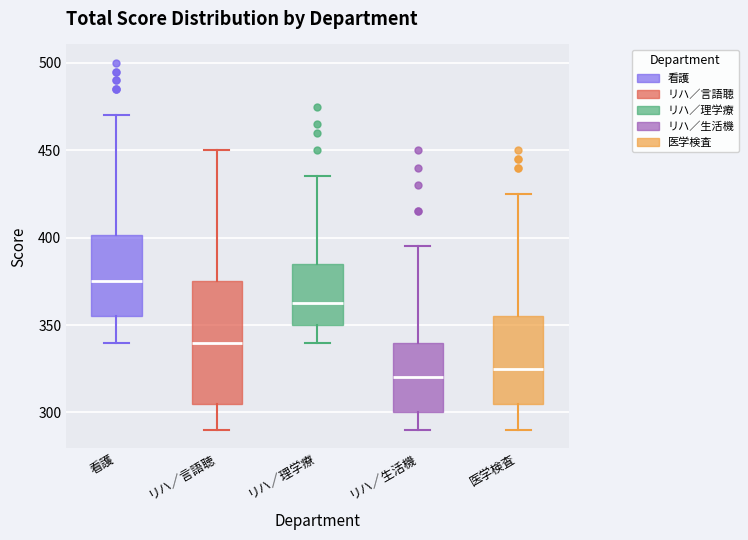

Where is the lower edge of the box for 医学検査 on the y-axis? The values are not printed on the chart, so give them approximately, as read against the axis.

305